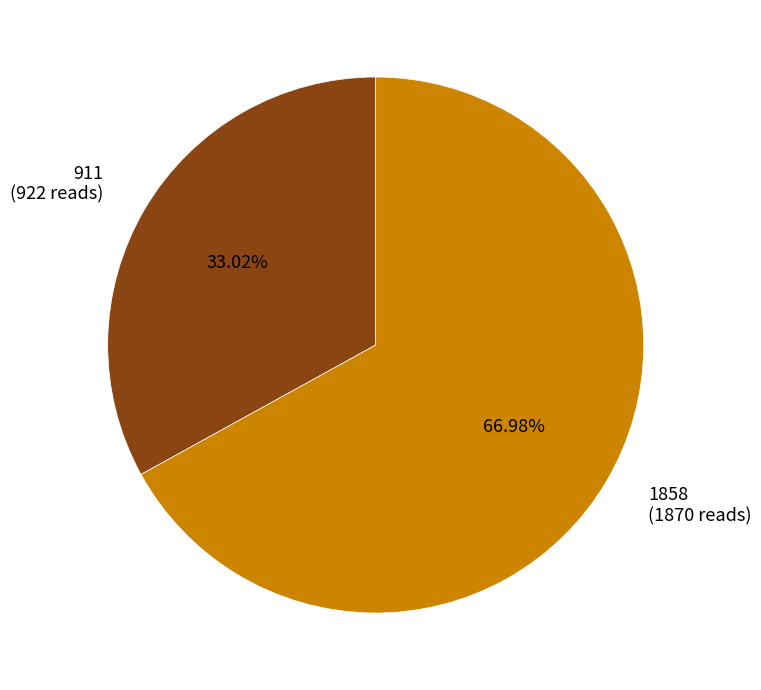

How much of the chart is everything except 911?

67.0%